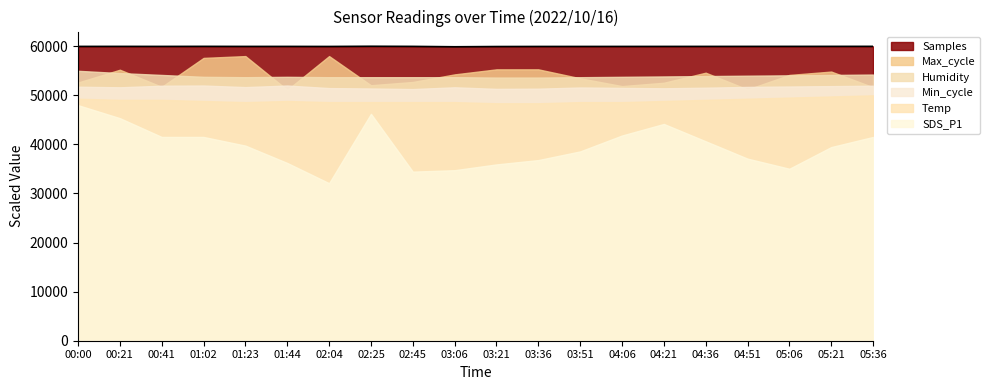

At which label does the data first exceed 59969?

00:00